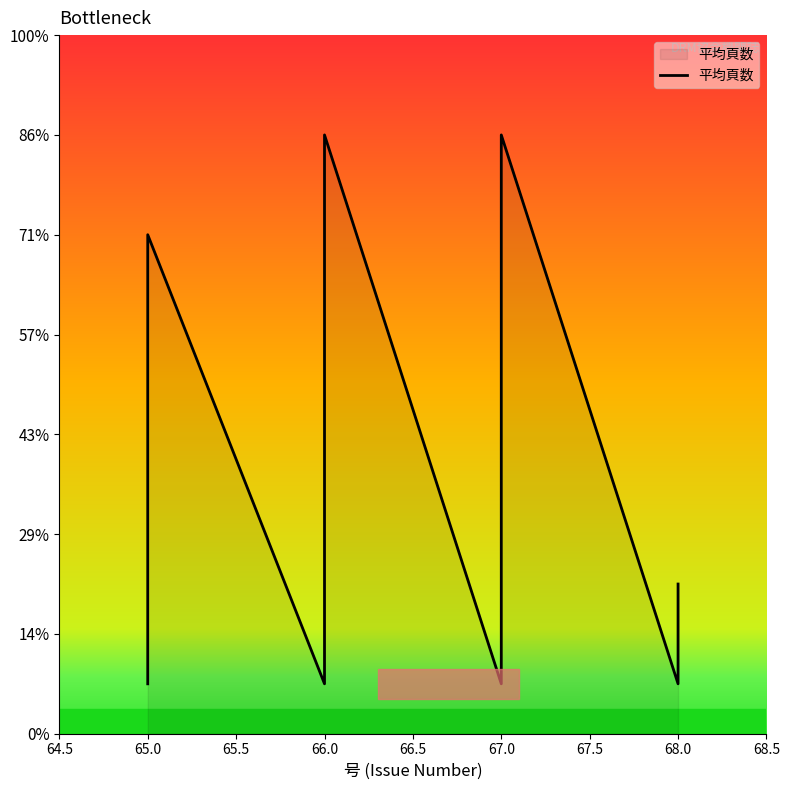

What is the sum of all values?

195